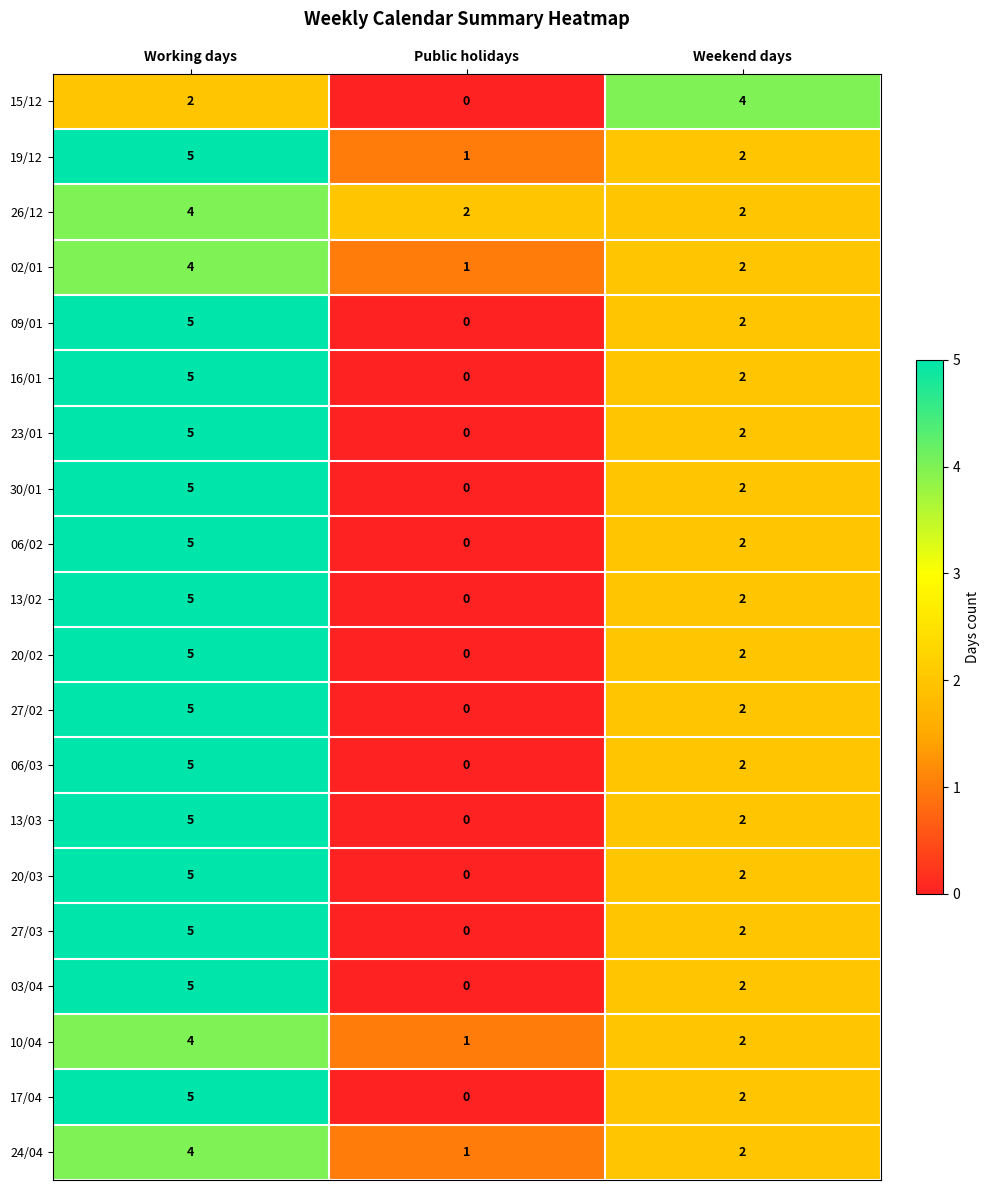

Which series changed the most between Public holidays and Weekend days?

15/12